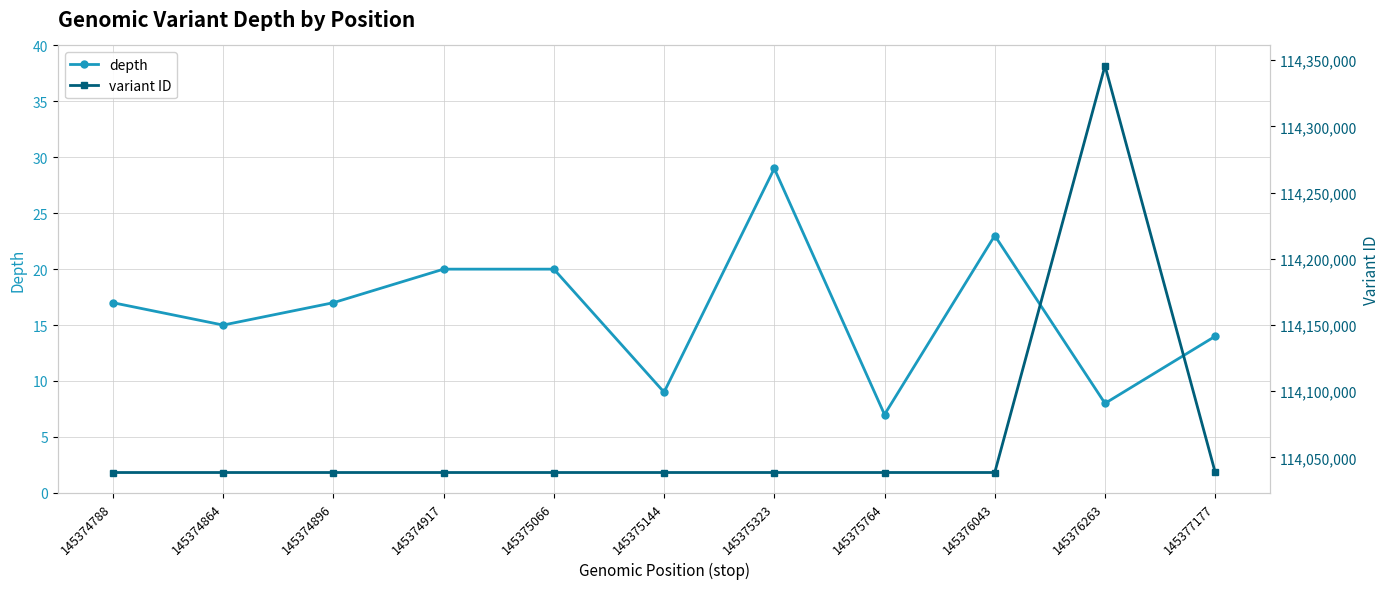

Read the depth value at 145377177, to the nearest 5.

15